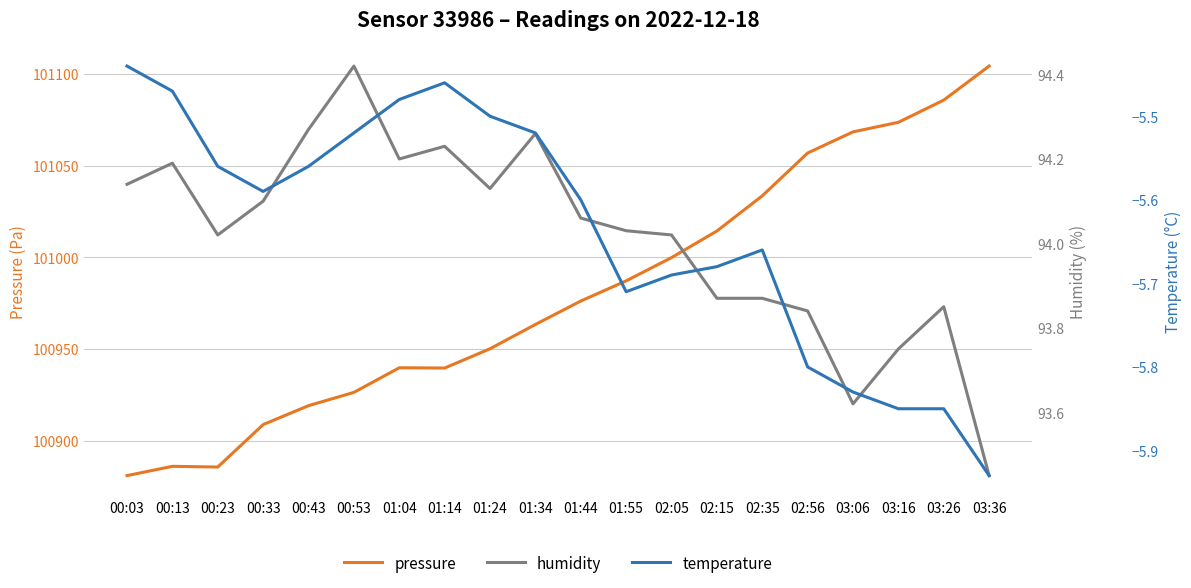

What is the value of the temperature point at the 4th from the left?

-5.6